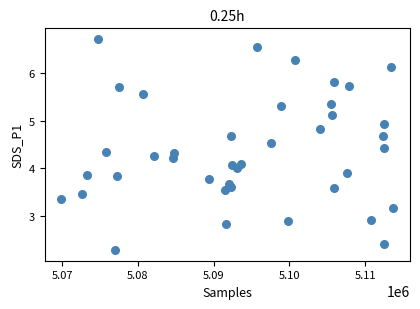

What is the range of Y values (max minus min)?

4.4